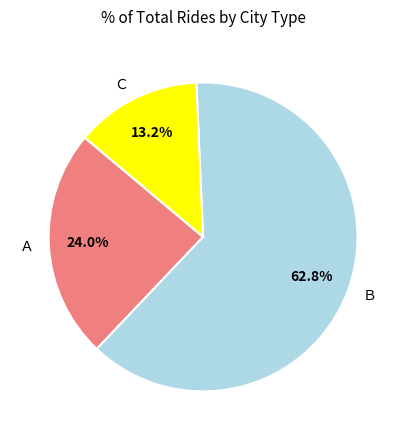

To the nearest percent, what is the average slice percentage?

33%